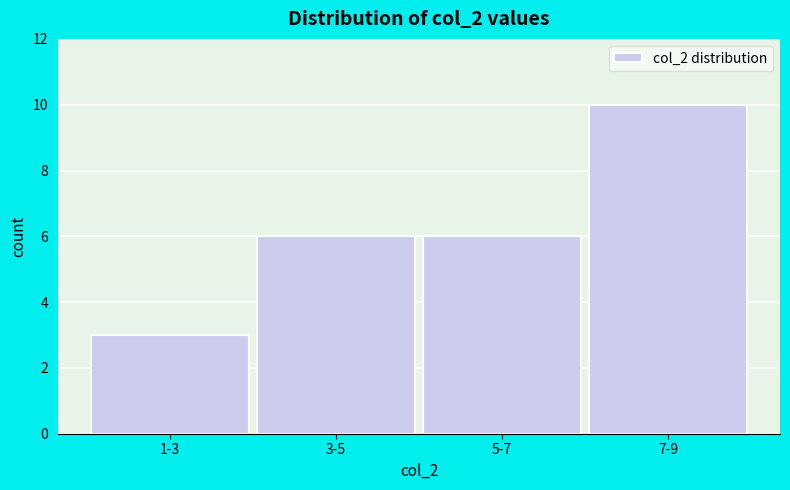

Reading left to right, transcribe all the data shown in this chart.

1-3=3	3-5=6	5-7=6	7-9=10